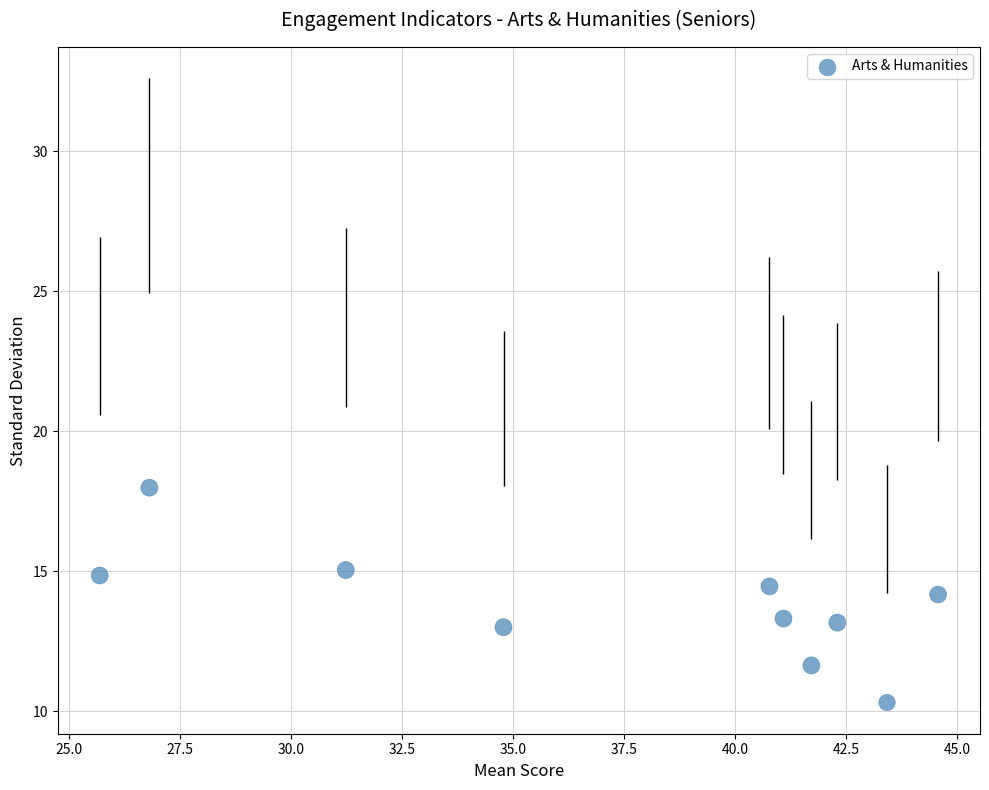

What is the average Y value?

13.8